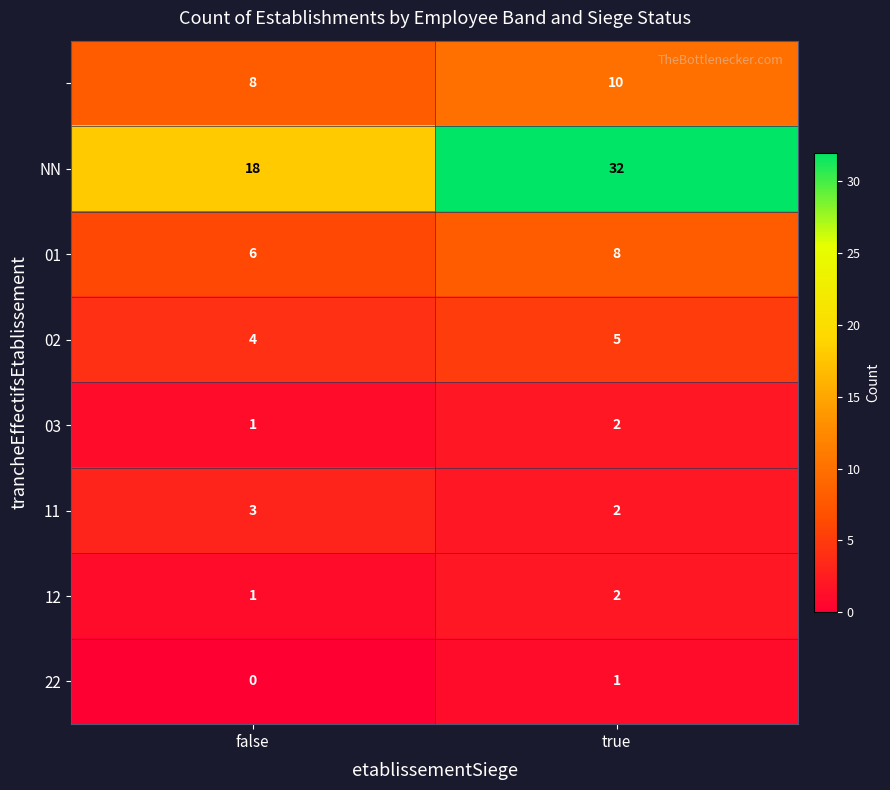

Which label corresponds to the smallest value in the chart?

false